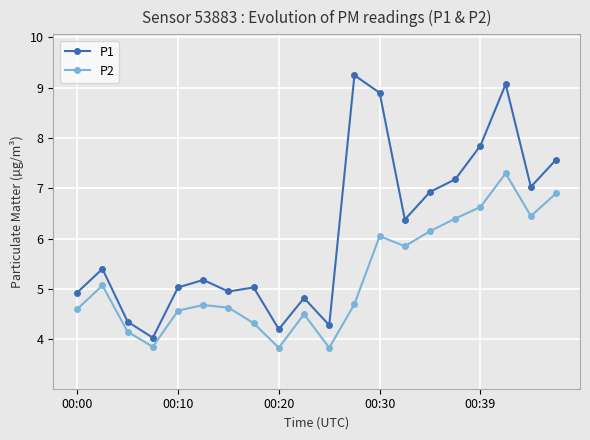

List the series in order of their overall mean, highest first.

P1, P2